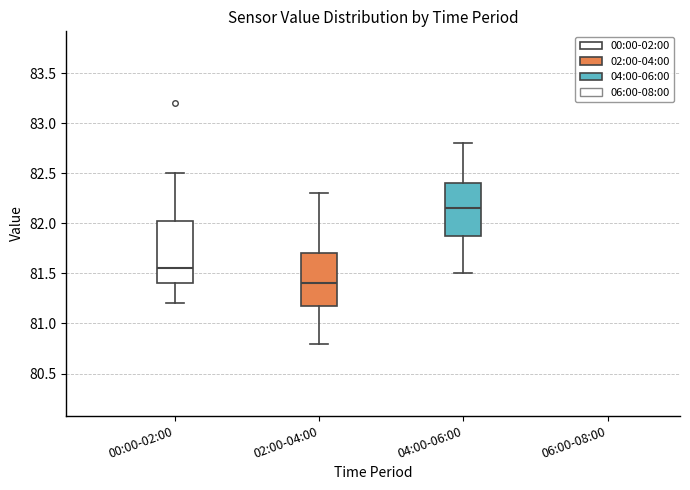

Reading left to right, read every box against the y-axis: the position of its median line, the range the box covers, and the ends of its whiskers. The values are not printed on the chart, so give them approximately, as read against the axis.

00:00-02:00: median 81.55, box 81.40 to 82.05, whiskers 81.20 to 82.50
02:00-04:00: median 81.40, box 81.20 to 81.70, whiskers 80.80 to 82.30
04:00-06:00: median 82.15, box 81.90 to 82.40, whiskers 81.50 to 82.80